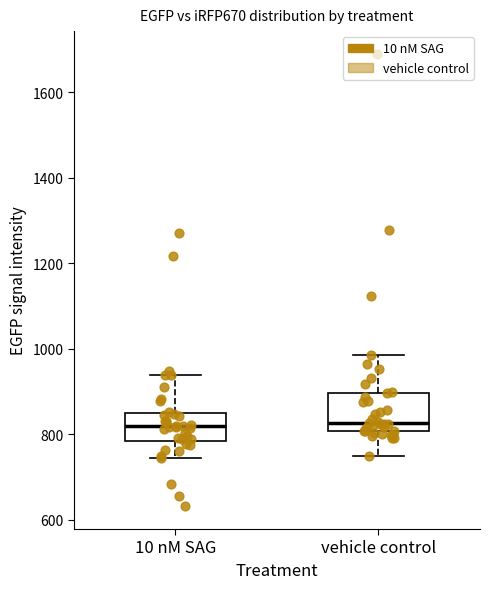

Which box is the tallest, from its lower edge to its upper edge?

vehicle control